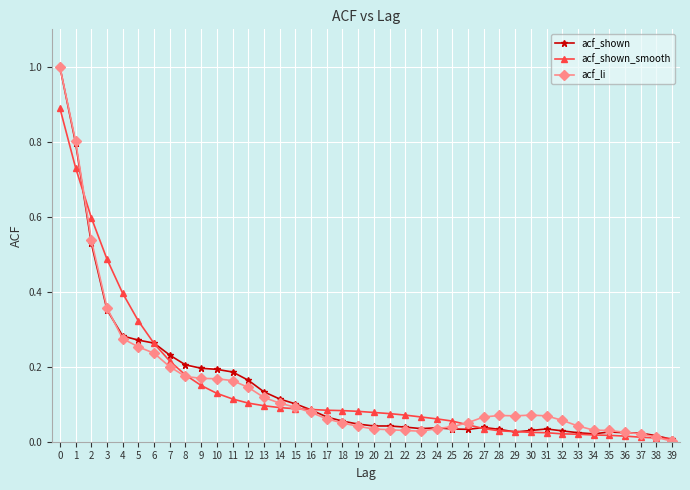

Between 9 and 23, which series saw the biggest shift?

acf_shown